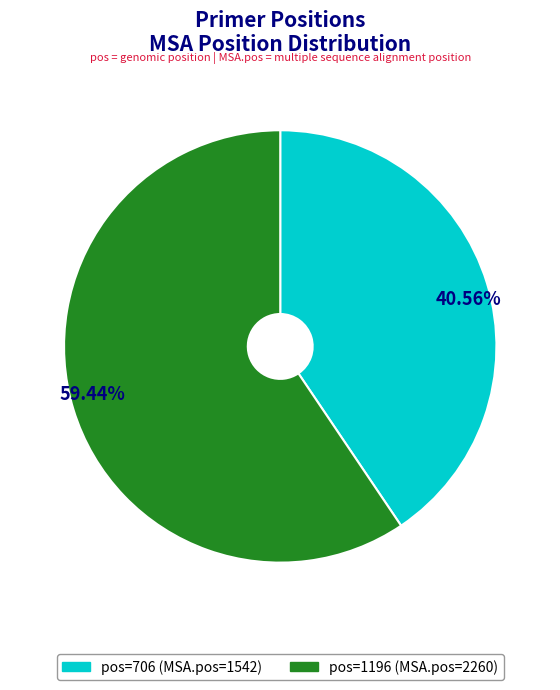

What is the largest slice in the pie chart?

pos=1196 (MSA.pos=2260)